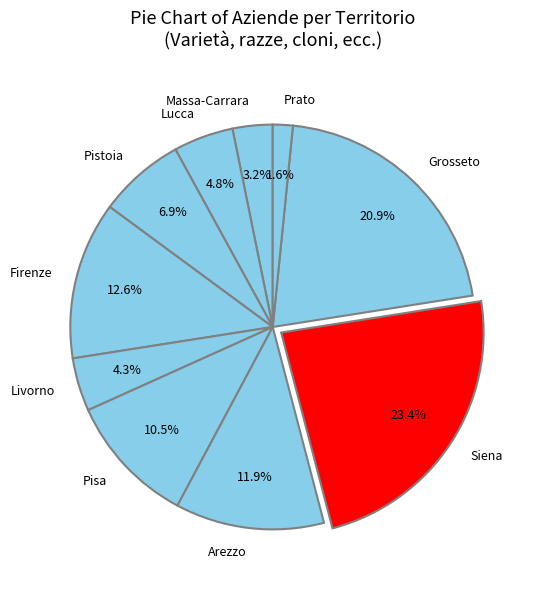

What portion of the pie excludes Siena?

76.6%